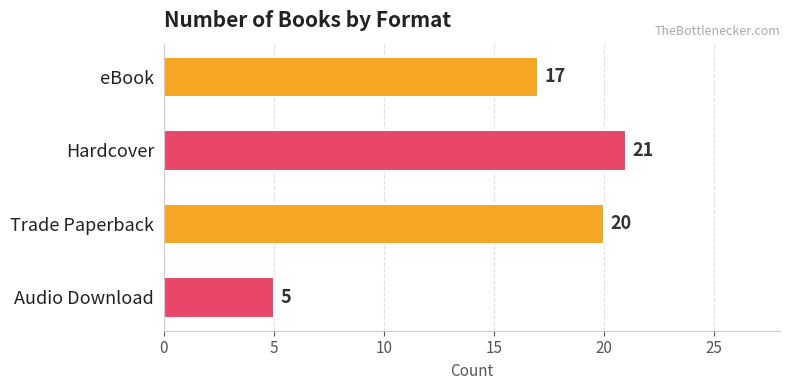

List the labels in order of value, largest first.

Hardcover, Trade Paperback, eBook, Audio Download